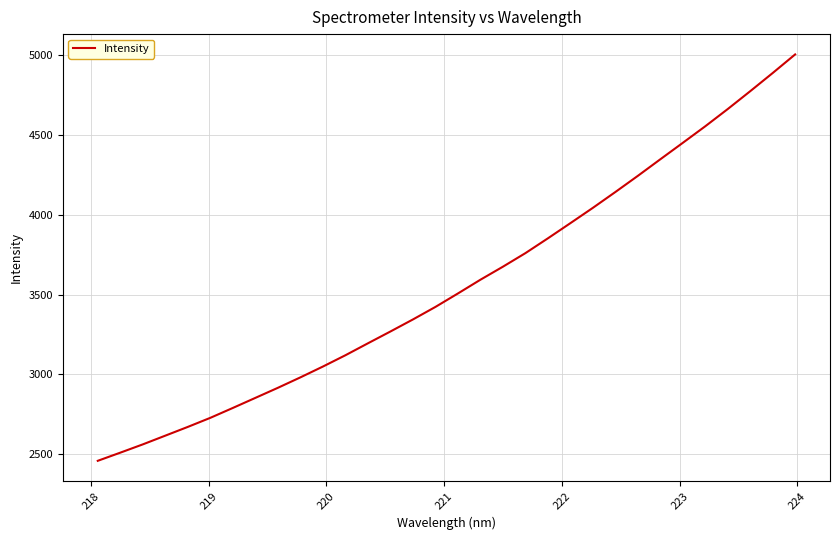

What is the sum of all values?

113933.3